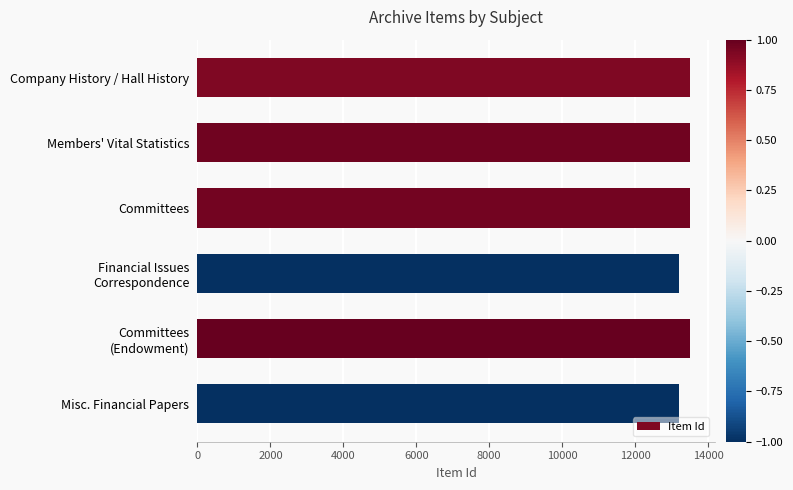

What is the value of the 6th bar from the top?

13208